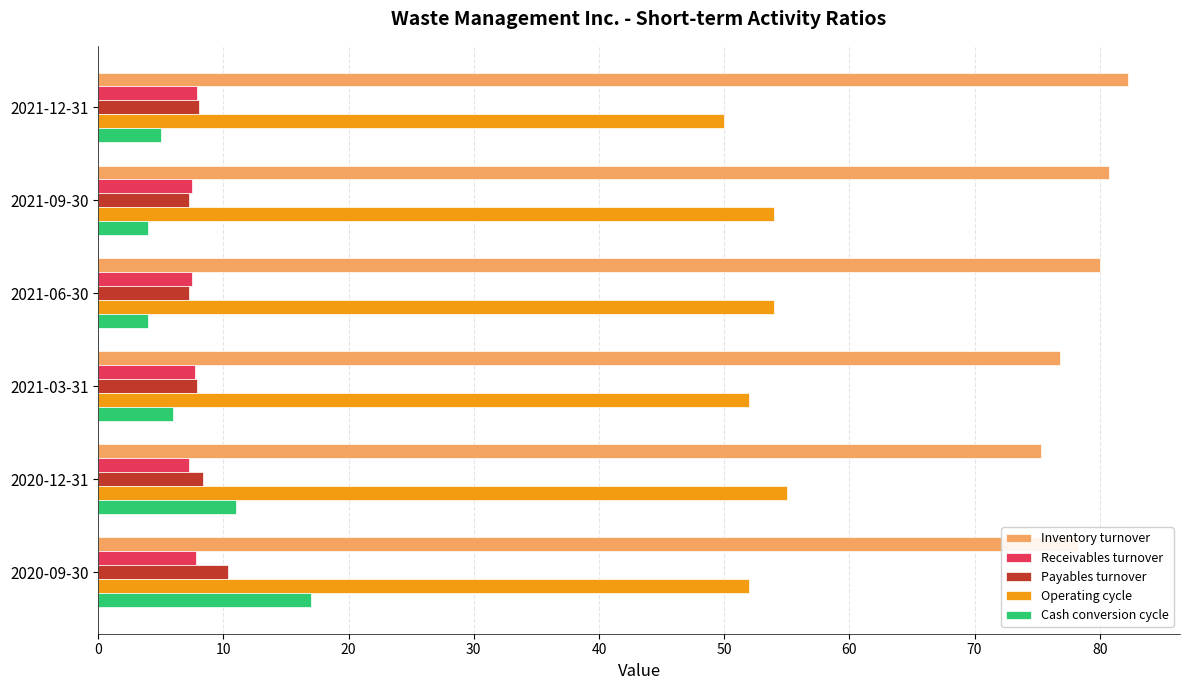

Is the value of Payables turnover at 2020-09-30 greater than the value of Operating cycle at 2021-06-30?

No